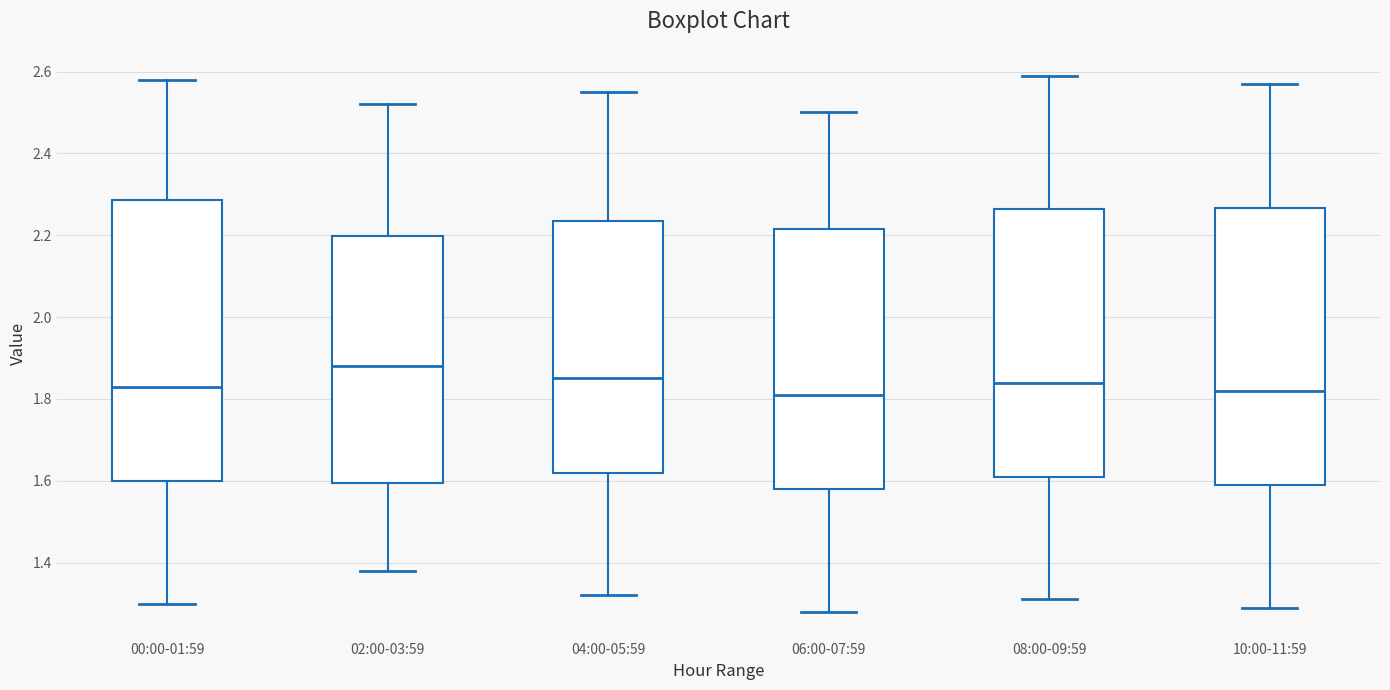

Where does the lower whisker of the box for 06:00-07:59 end on the y-axis? The values are not printed on the chart, so give them approximately, as read against the axis.

1.28